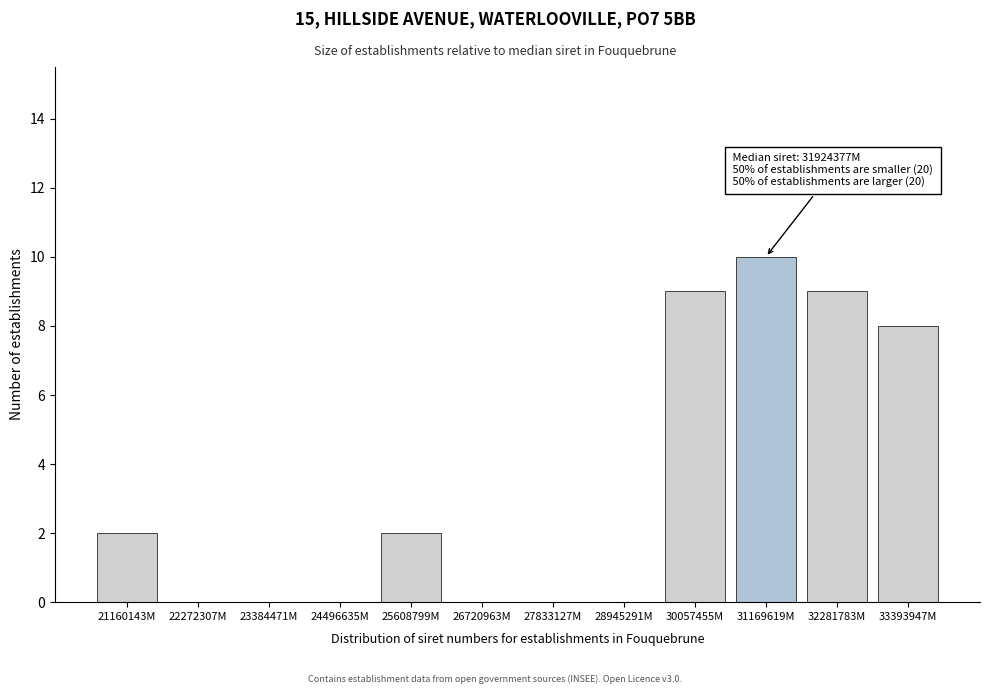

Reading left to right, list all the values displayed in this chart.

21160143M=2	22272307M=0	23384471M=0	24496635M=0	25608799M=2	26720963M=0	27833127M=0	28945291M=0	30057455M=9	31169619M=10	32281783M=9	33393947M=8